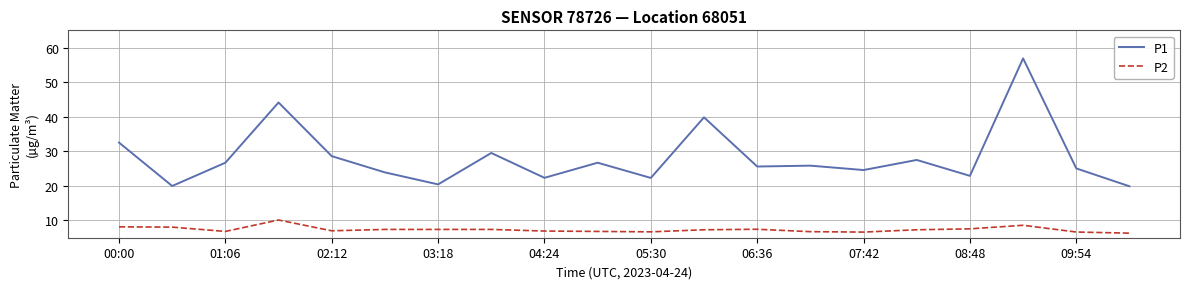

Which series has the largest total across all categories?

P1